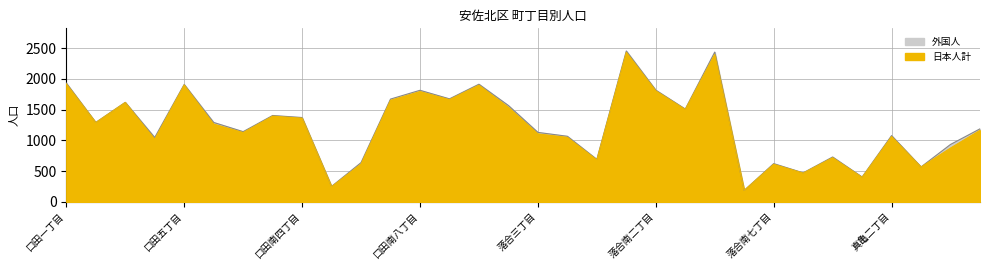

At which category does the chart reach its peak across all series?

落合南一丁目